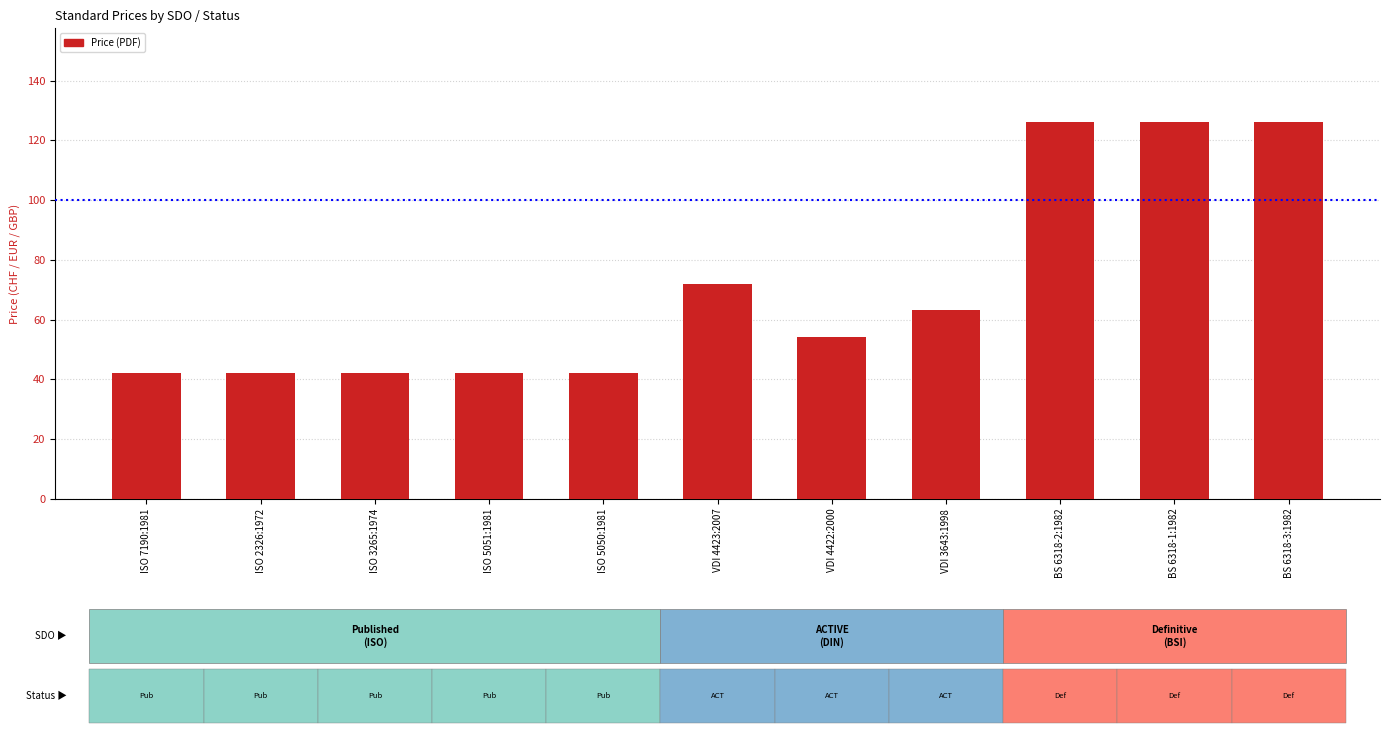

What value does the data have at VDI 4422:2000?

54.2